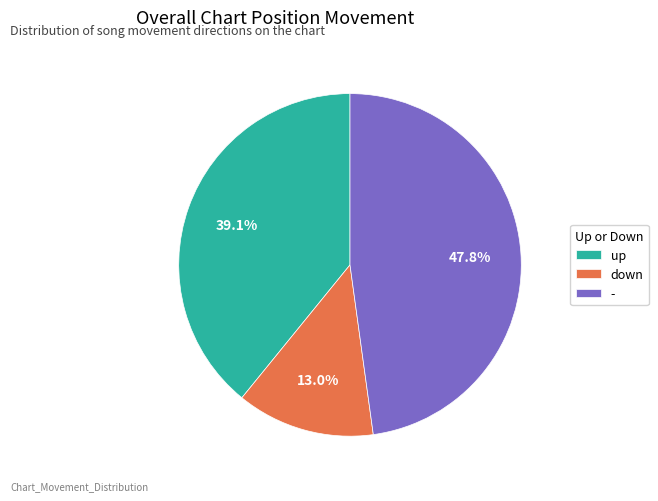

What percentage is the - slice, to the nearest percent?

48%